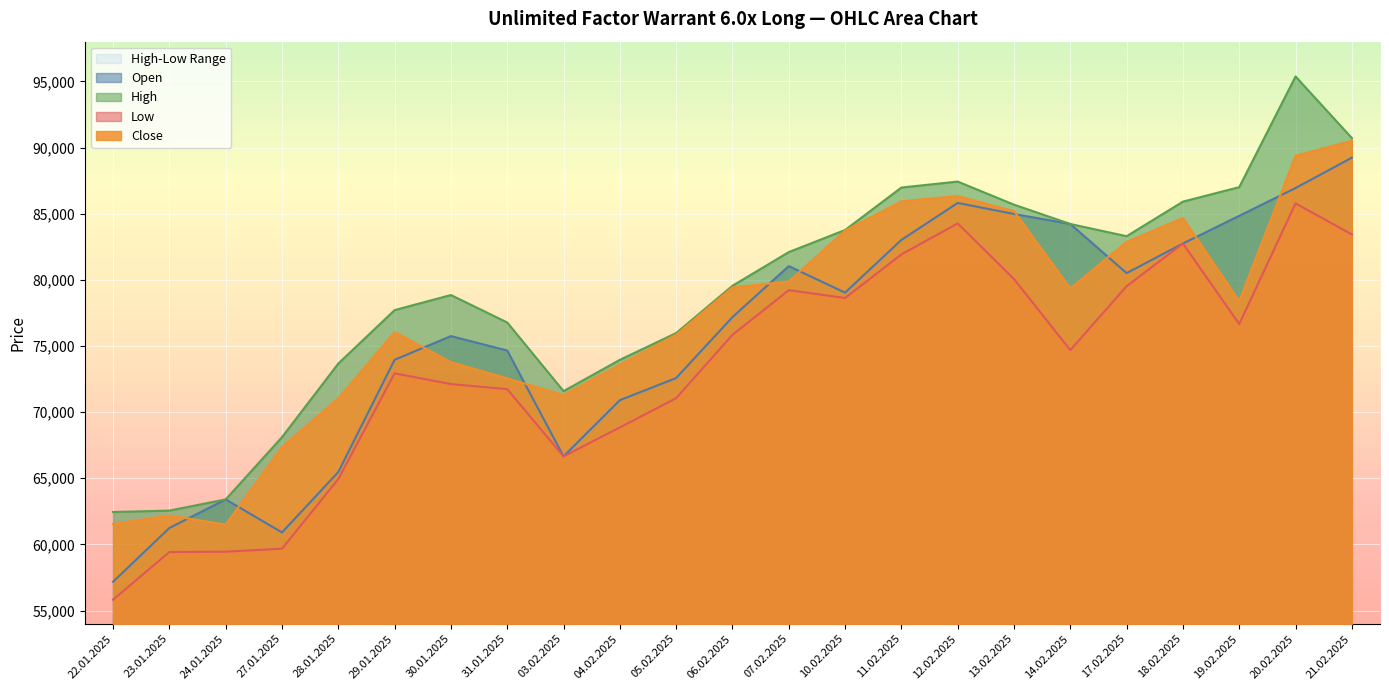

True or false: Low and Close intersect in this chart.

False